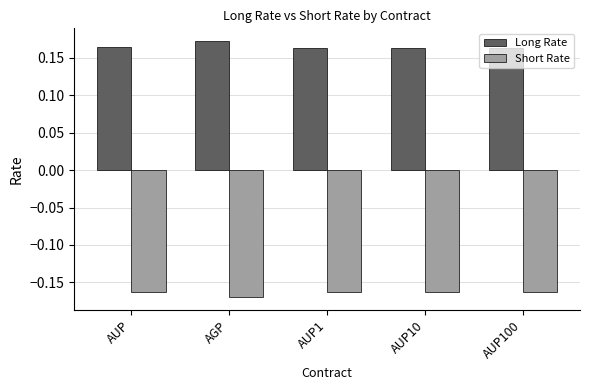

What position from the right is AUP100?

1